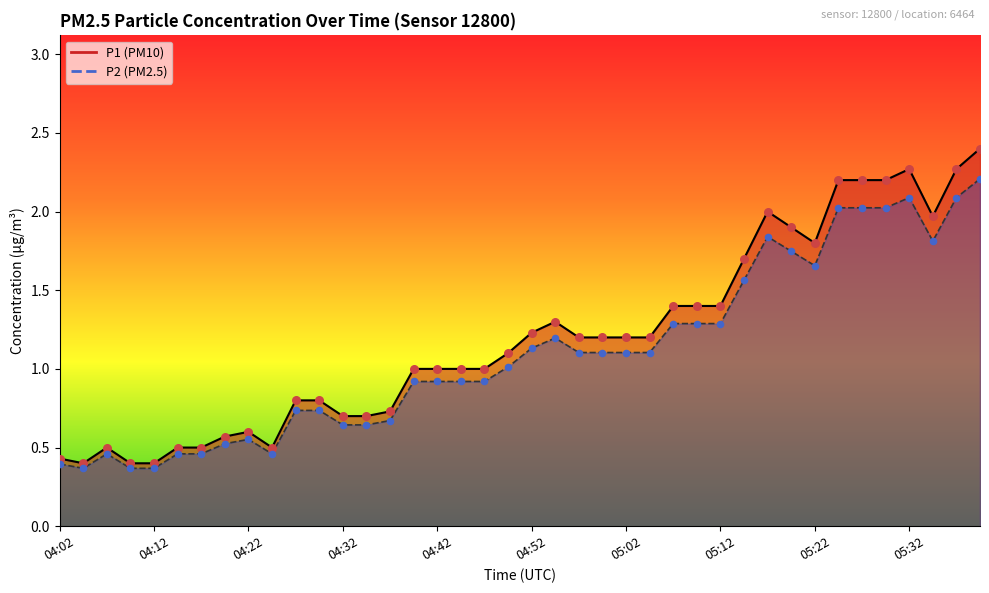

Which series reaches the minimum Y coordinate?

P2